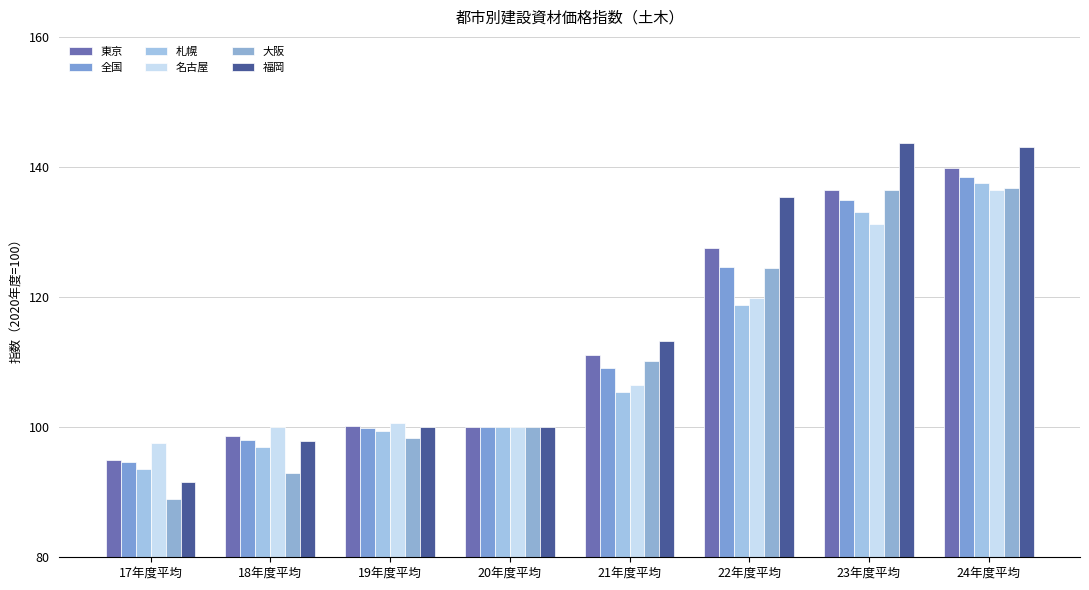

How many data points in 名古屋 are less than 106?

4